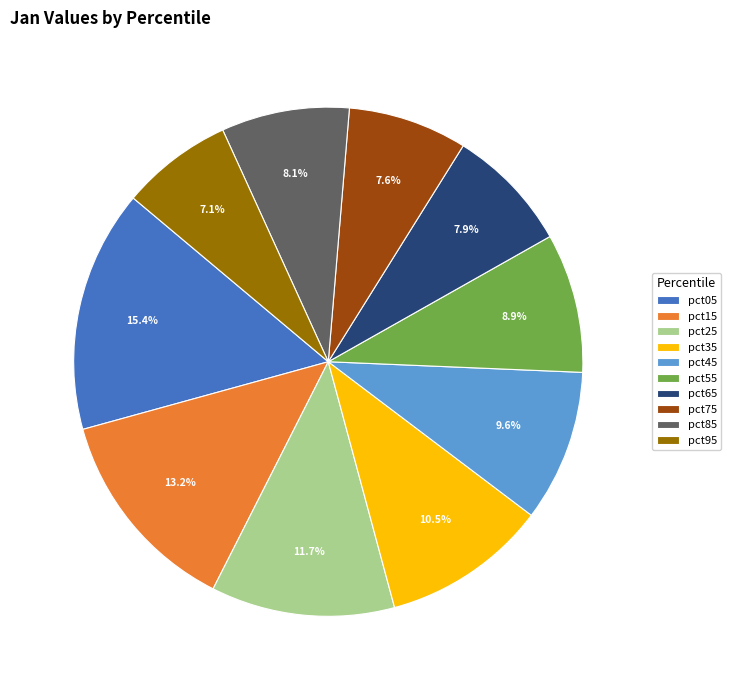

Does any single category account for the majority?

No